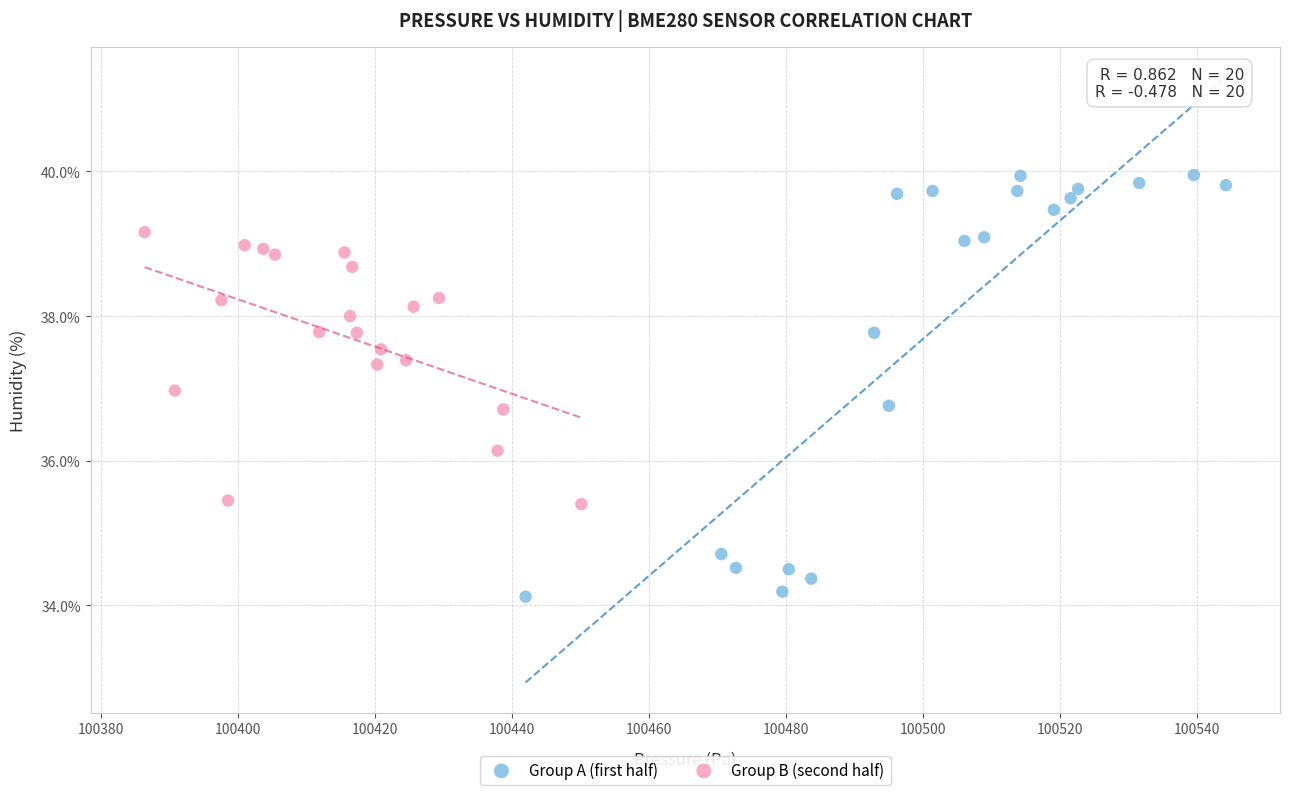

Which series contains the highest Y value?

Group A (first half)